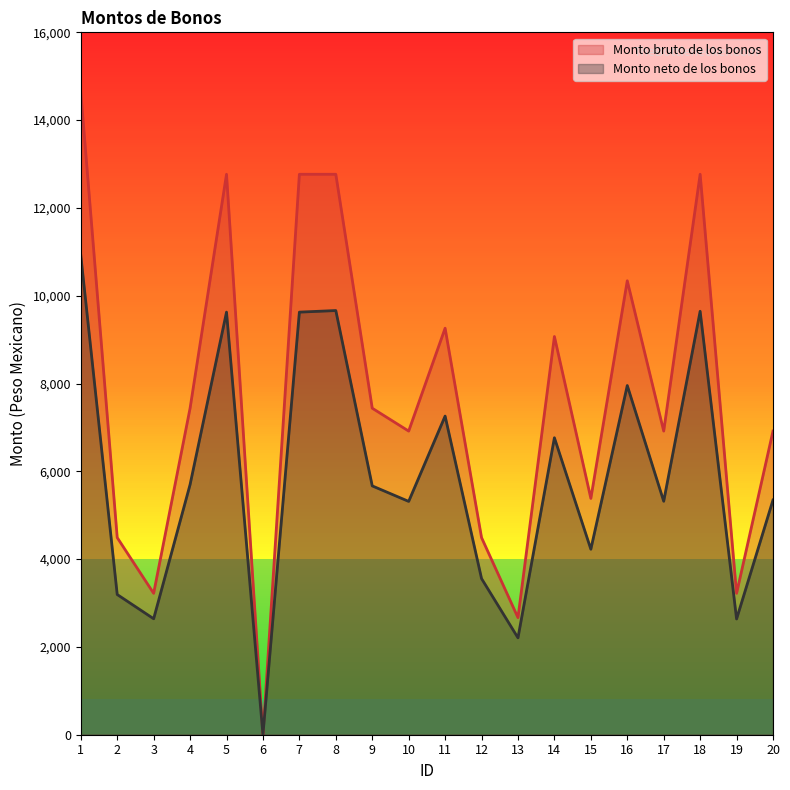

How many values in the Monto bruto de los bonos series exceed 7437?

10